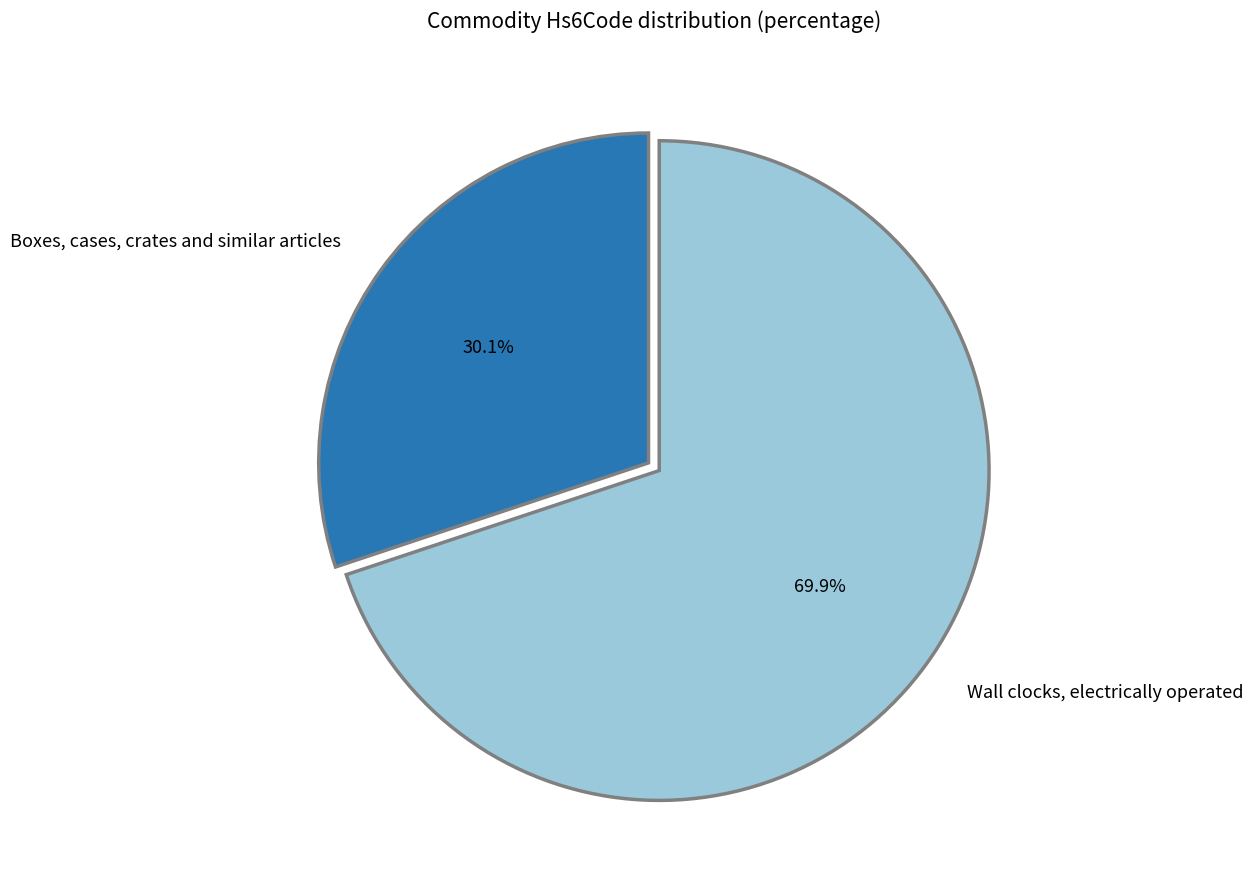

What percentage is NOT represented by Wall clocks, electrically operated?

30.1%